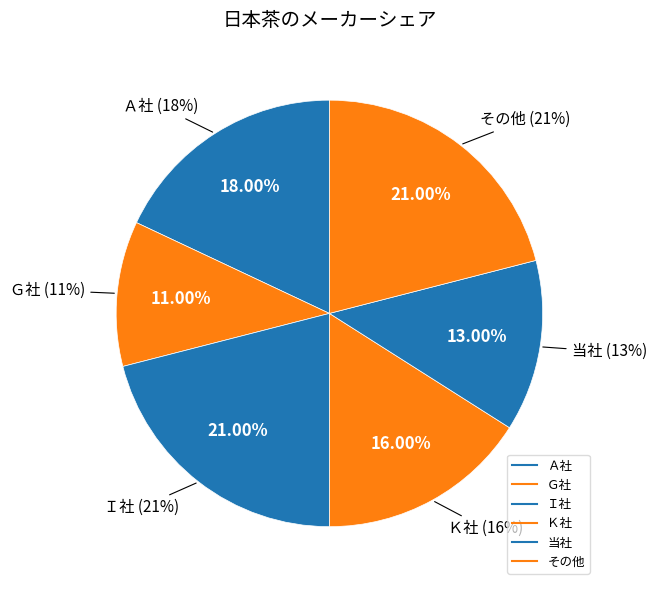

Is there a majority slice in this chart?

No